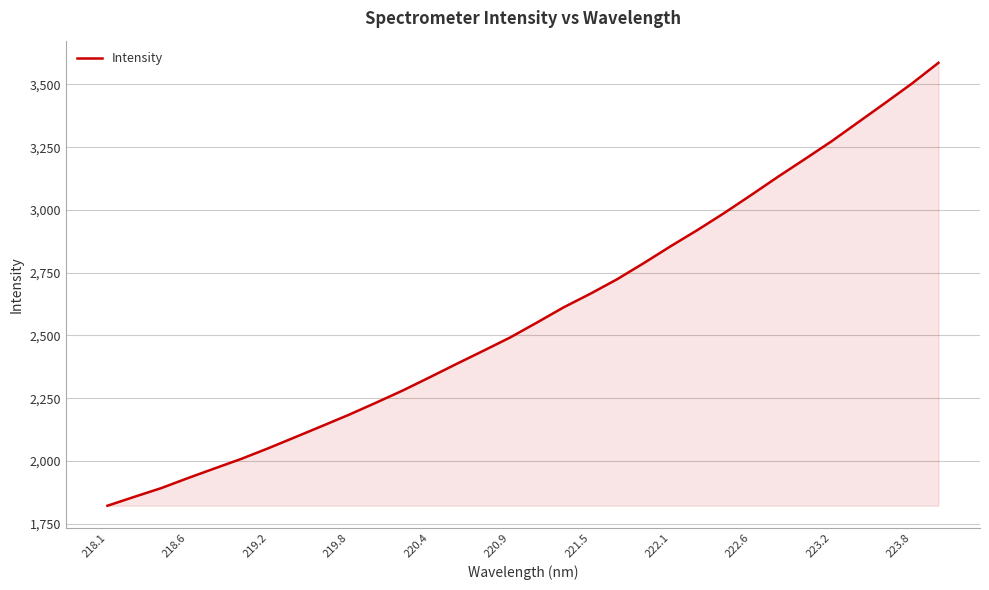

True or false: the data has more than 2 interior local peaks.

False